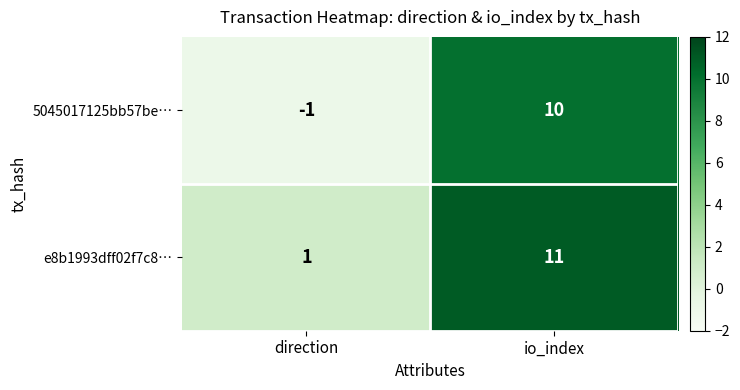

At which category is the sum across all series the highest?

io_index